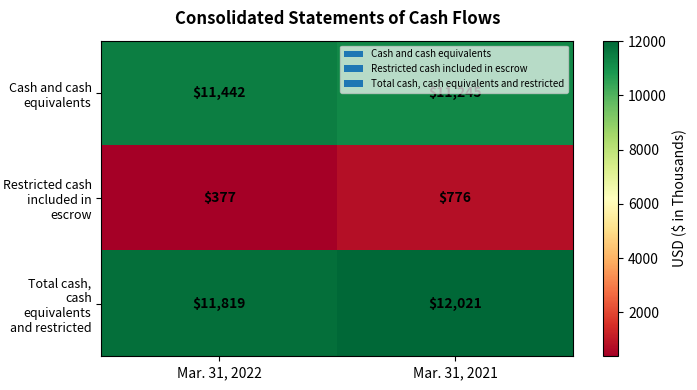

Count the number of categories in the chart.

2